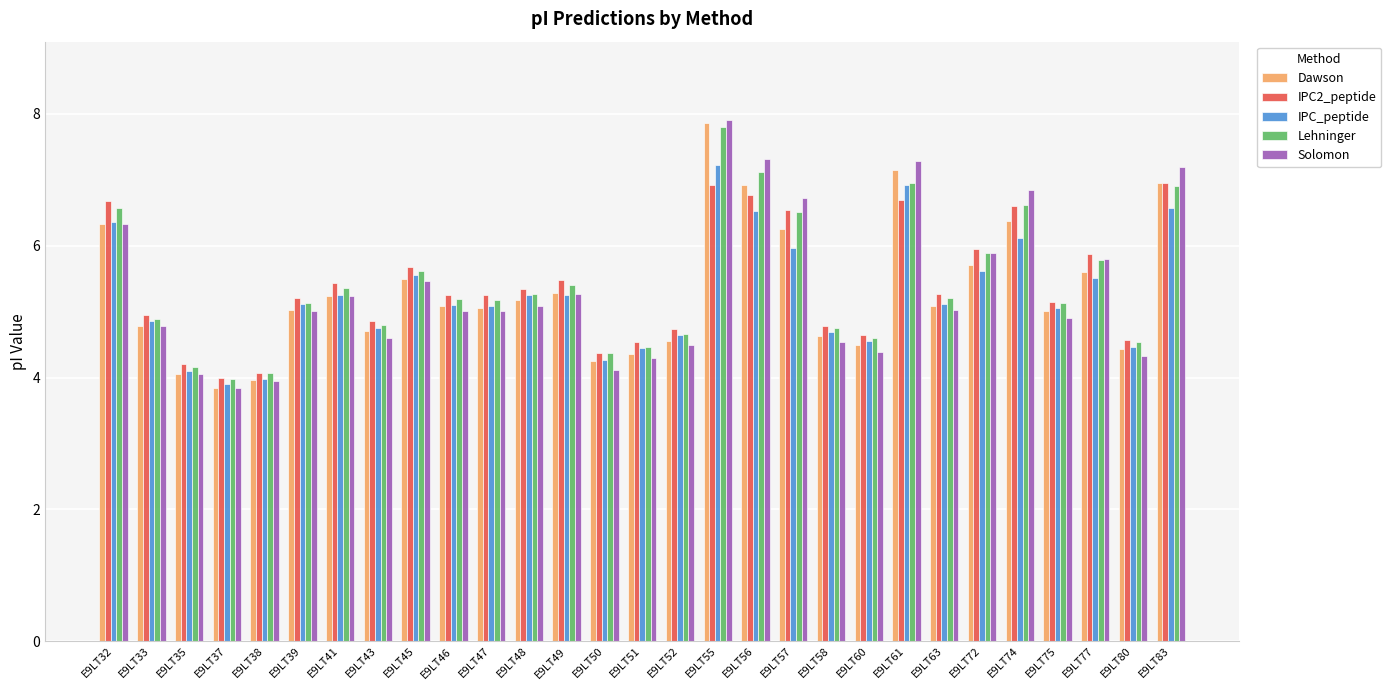

The IPC_peptide series shows 4.5 at E9LT80. True or false?

True